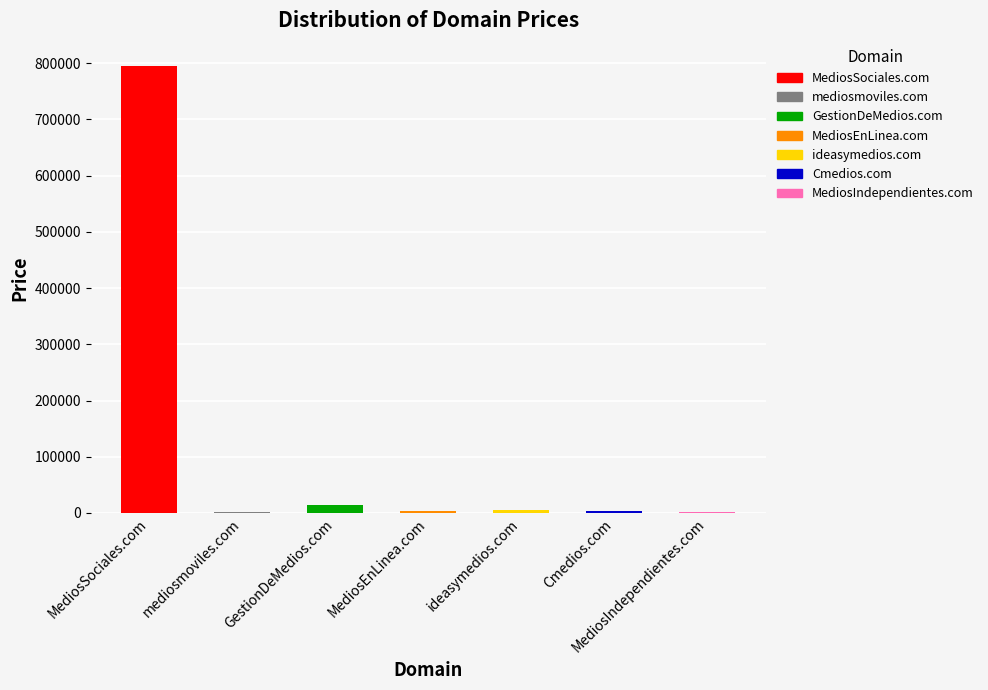

Is it true that the value at Cmedios.com is 703?

False